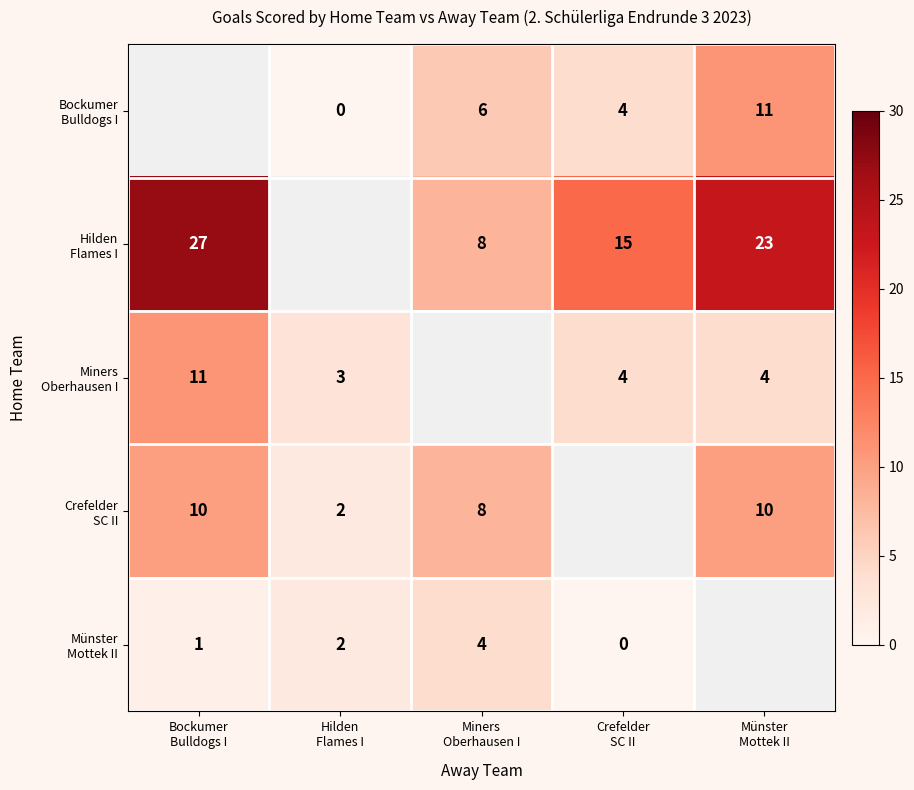

Where does the Bockumer Bulldogs I series first go above 0?

Miners Oberhausen I